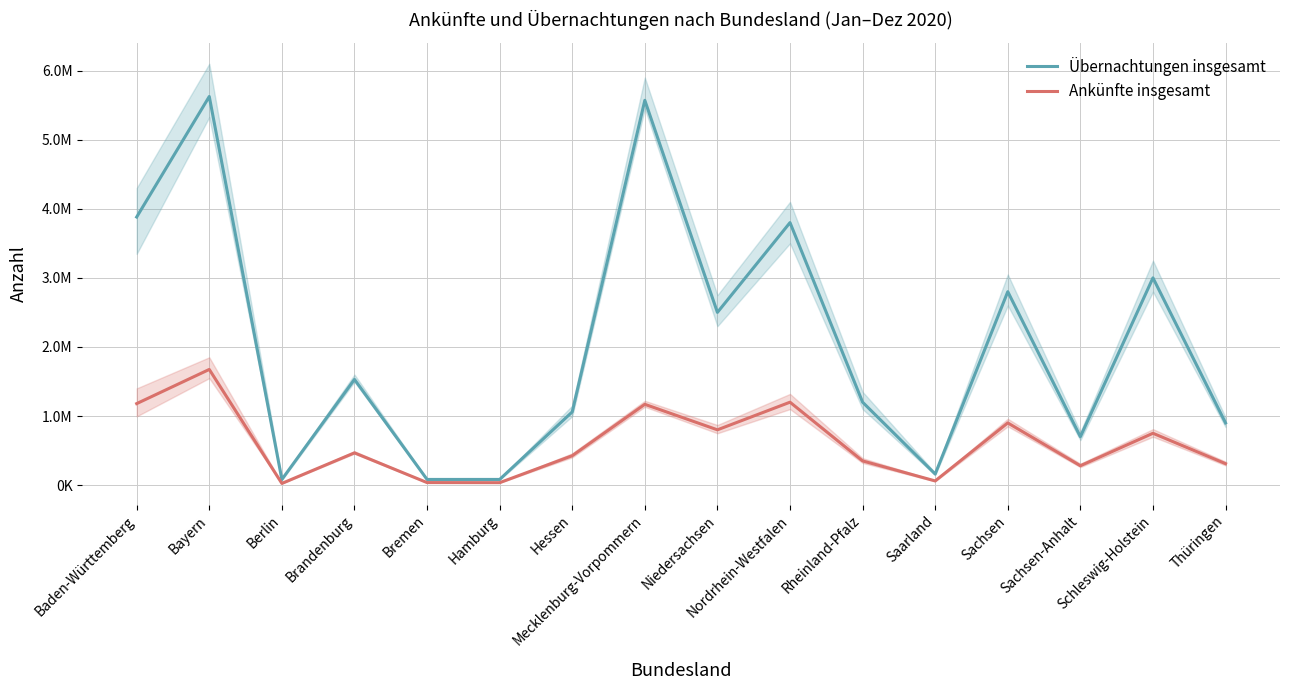

The Ankünfte insgesamt series shows 750000 at Schleswig-Holstein. True or false?

True